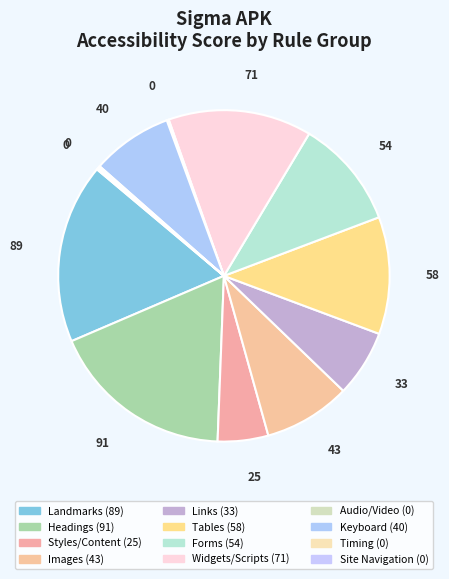

How many segments does this pie chart have?

12